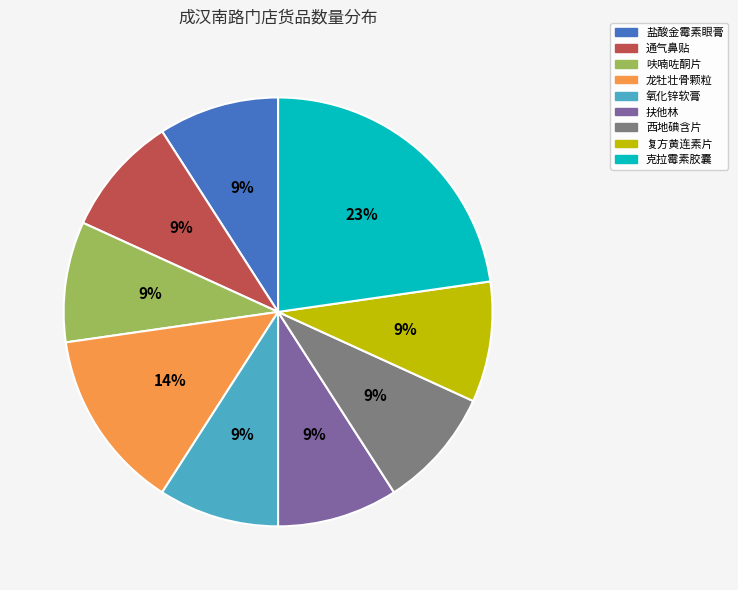

To the nearest percent, what percentage of the pie is 西地碘含片?

9%